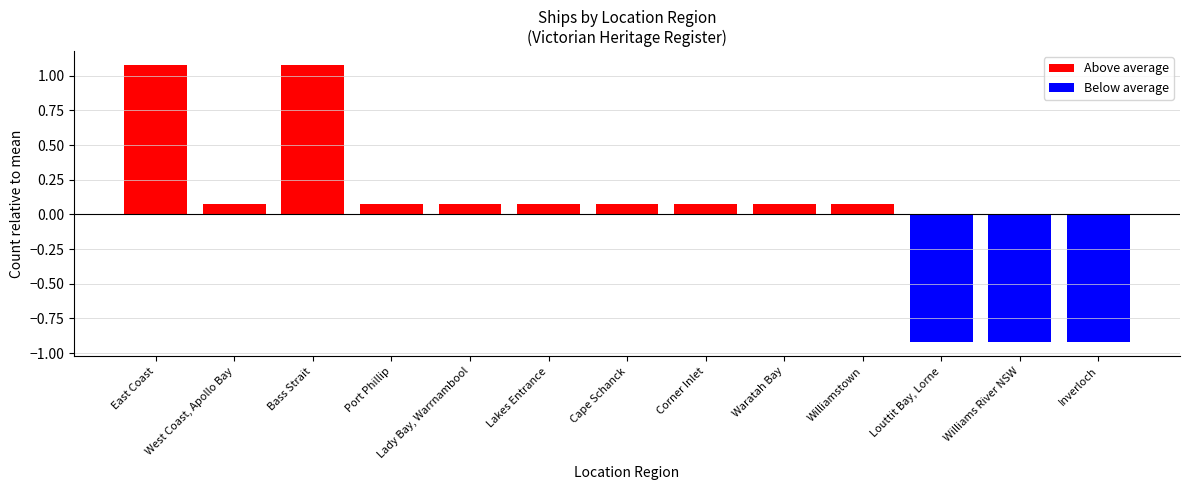

What is the maximum value shown in the chart?

1.1